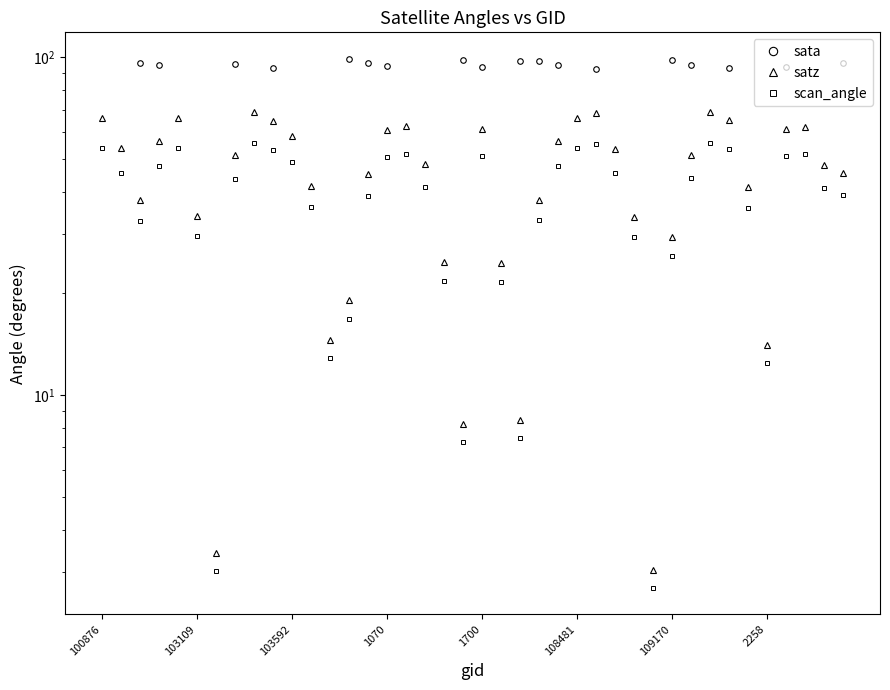

At which category is the sum across all series the highest?

26